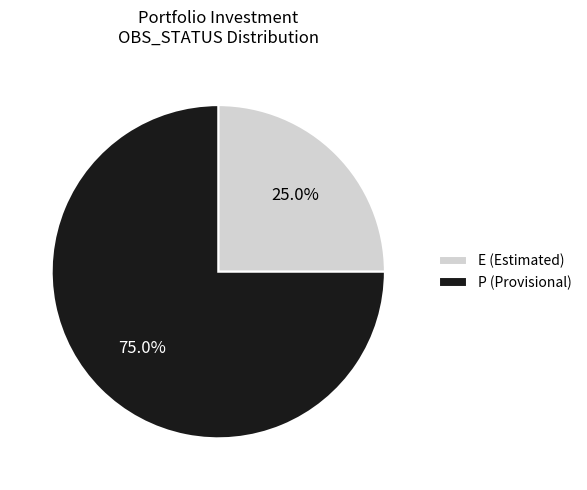

To the nearest percent, what is the combined percentage of P and E?

100%